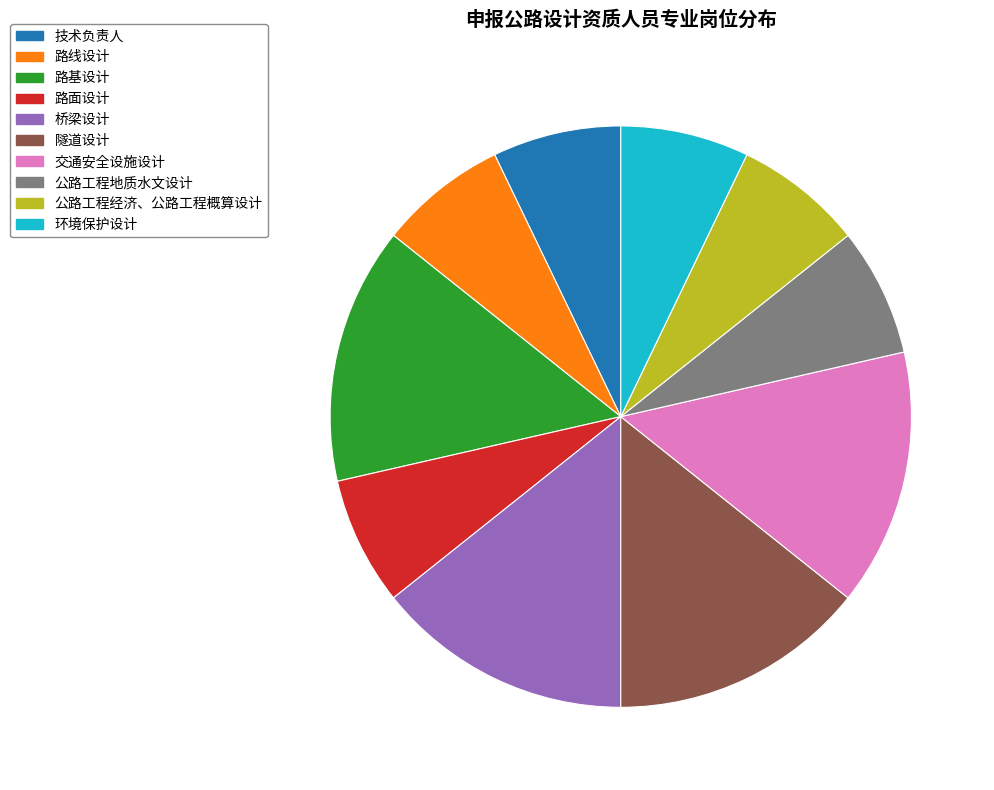

Count the number of slices in the pie.

10